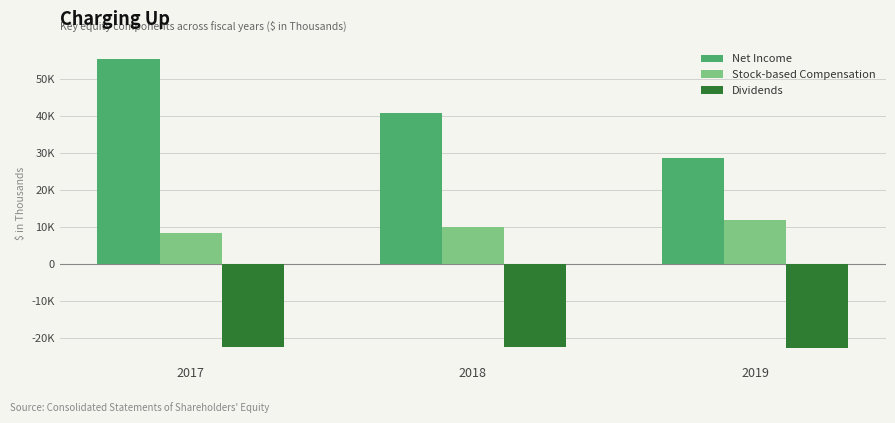

Which series has the largest total across all categories?

Net Income